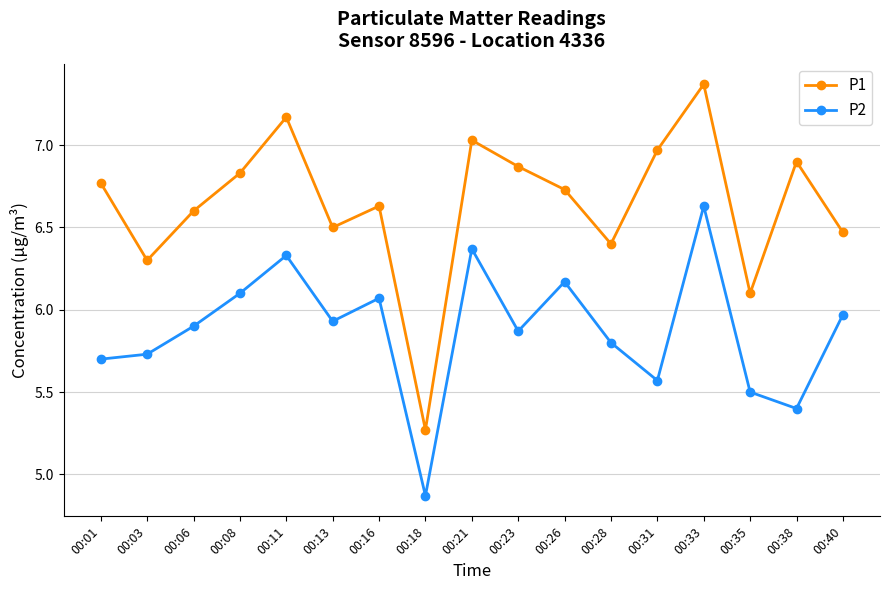

What is the value of the P2 point at the 15th from the left?

5.5